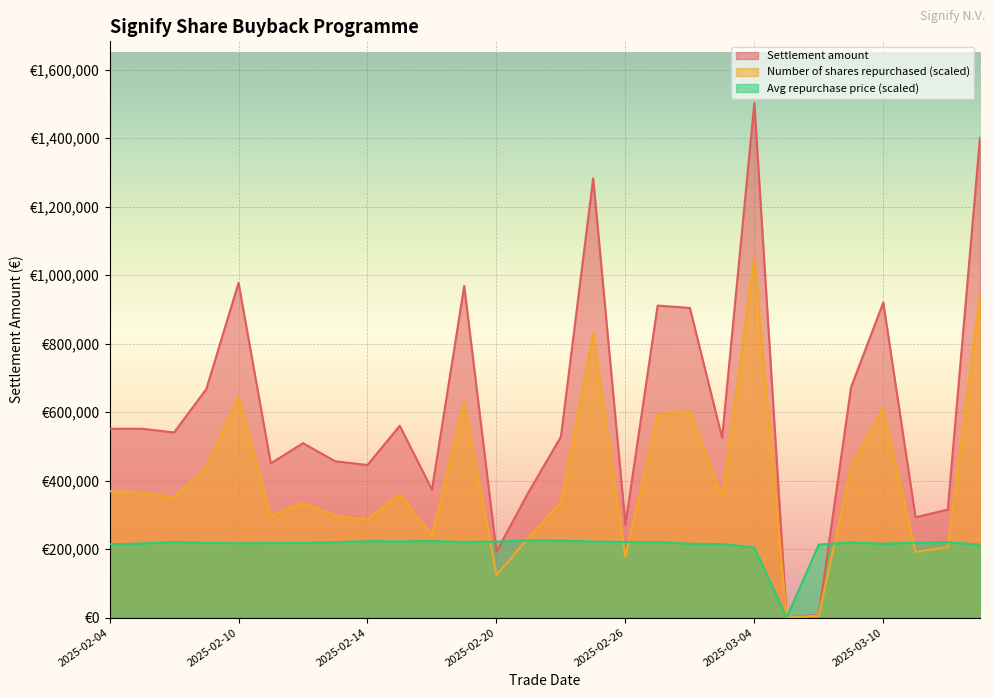

Which category has the highest value in the Number of shares repurchased series?

2025-03-04